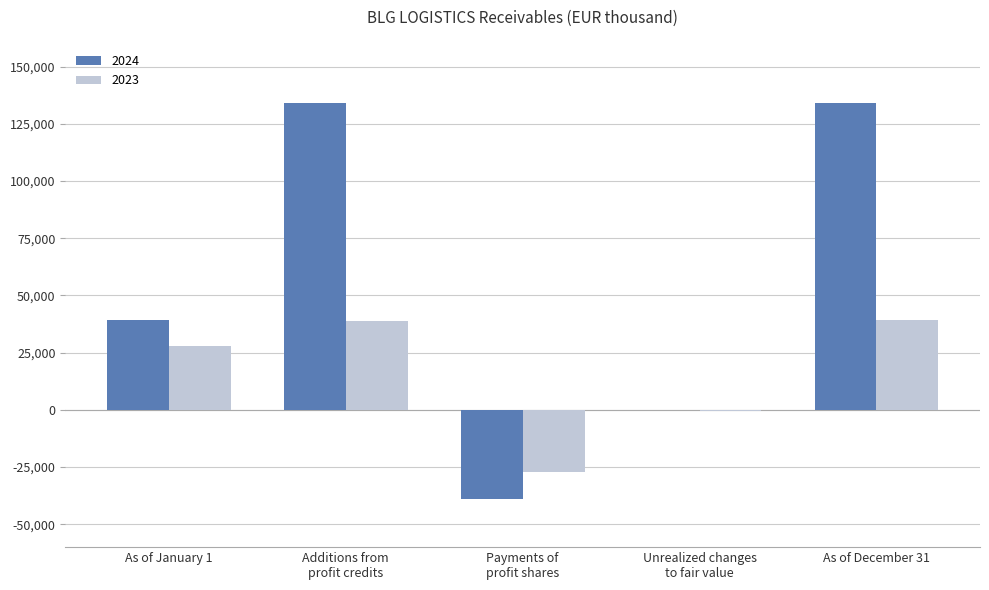

Which series has the largest total across all categories?

2024